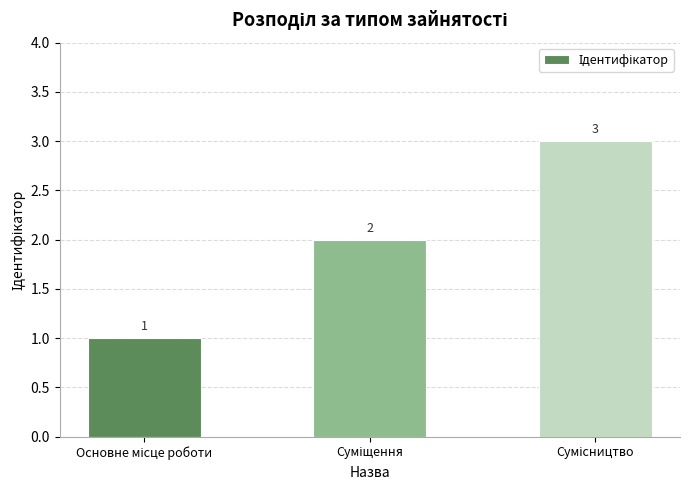

What is the sum of all values?

6